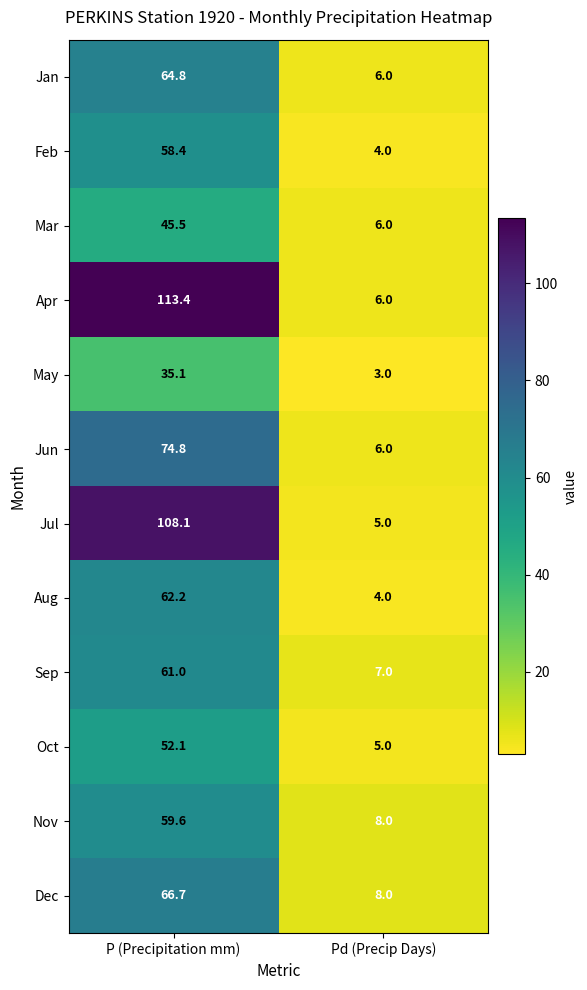

Which series has the widest spread of values?

Apr